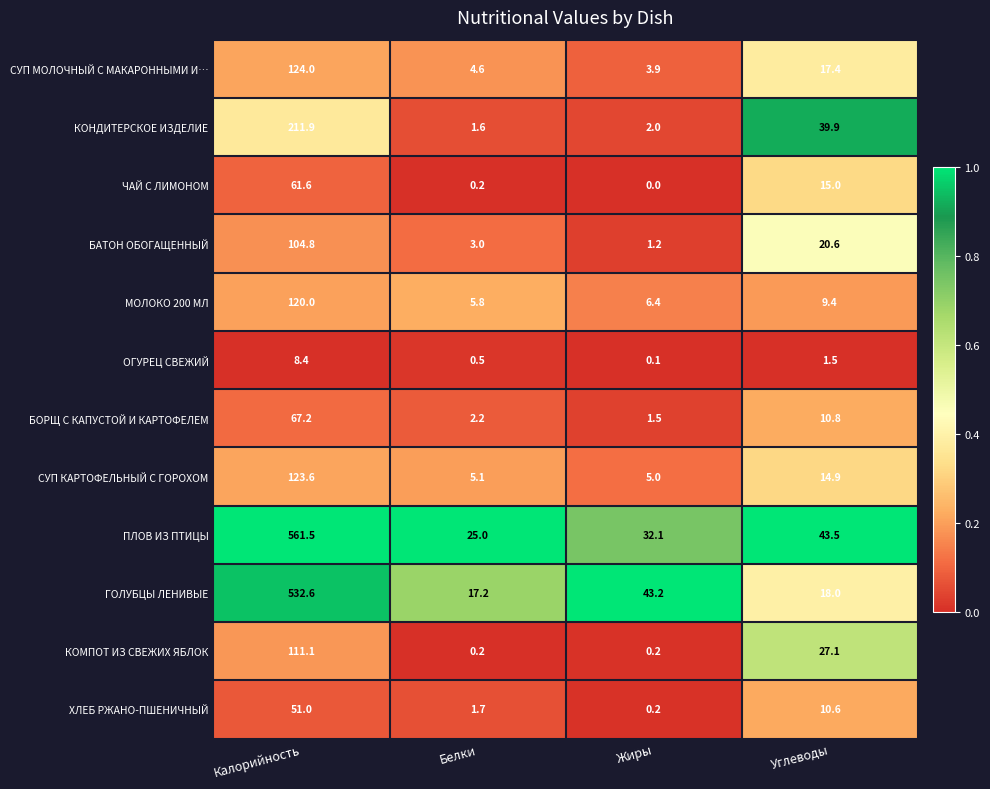

What is the total value across all series at Углеводы?

228.7